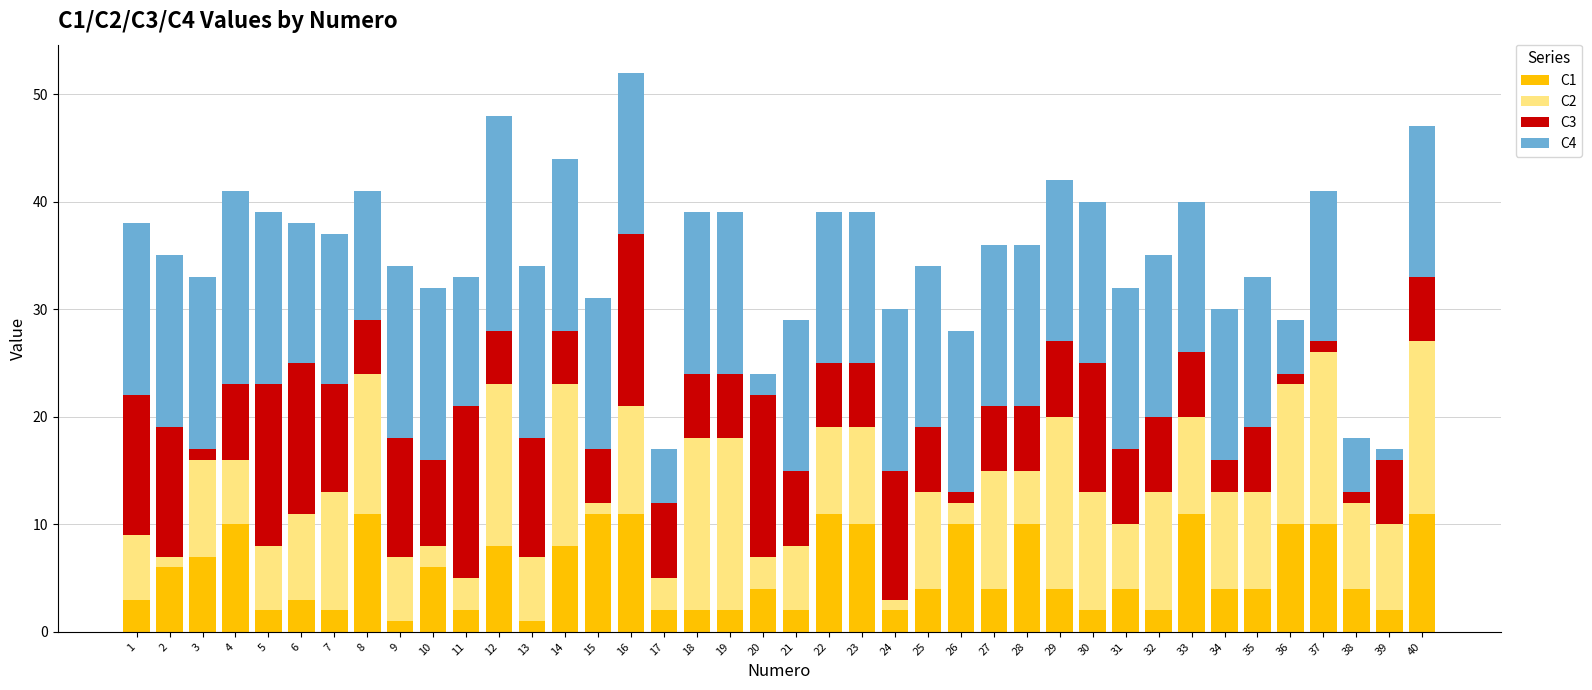

Does the chart contain any negative values?

No